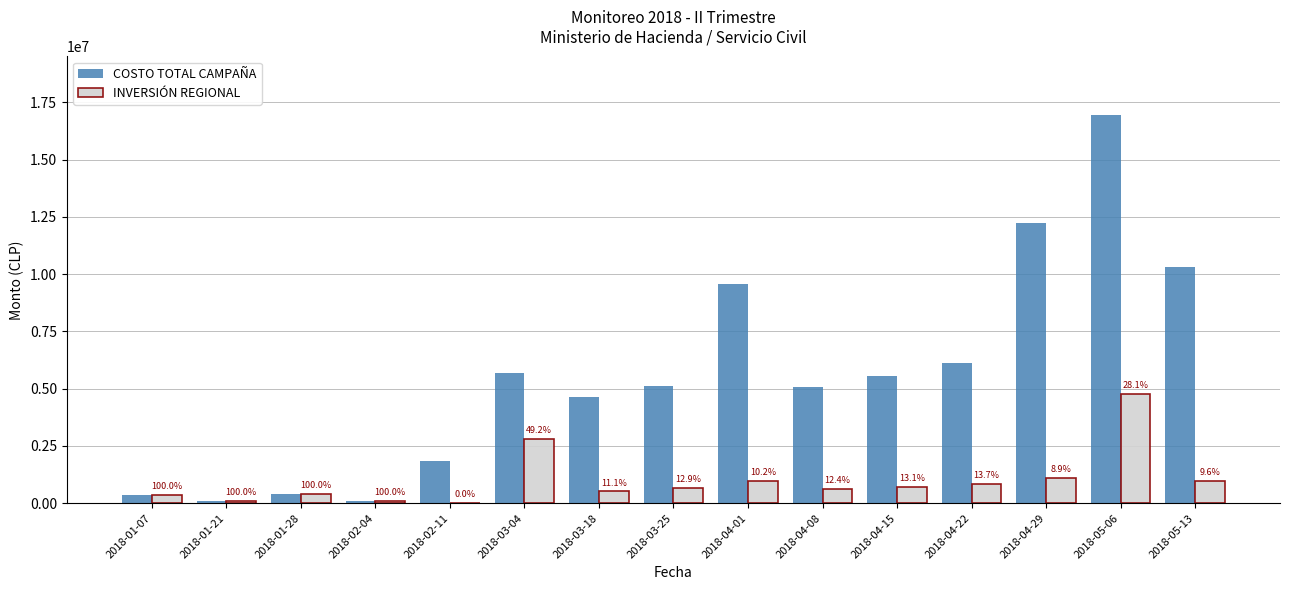

Which series changed the most between 2018-04-01 and 2018-05-06?

COSTO TOTAL CAMPAÑA